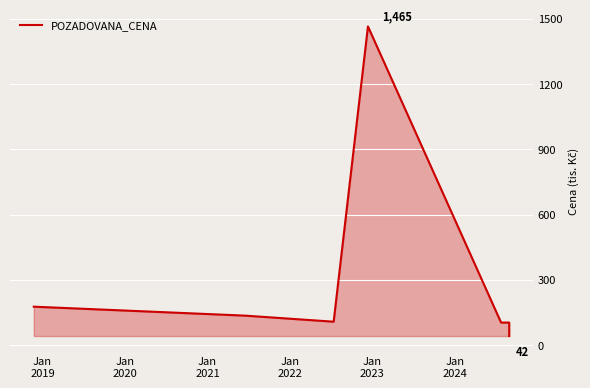

What is the average value?

305.1